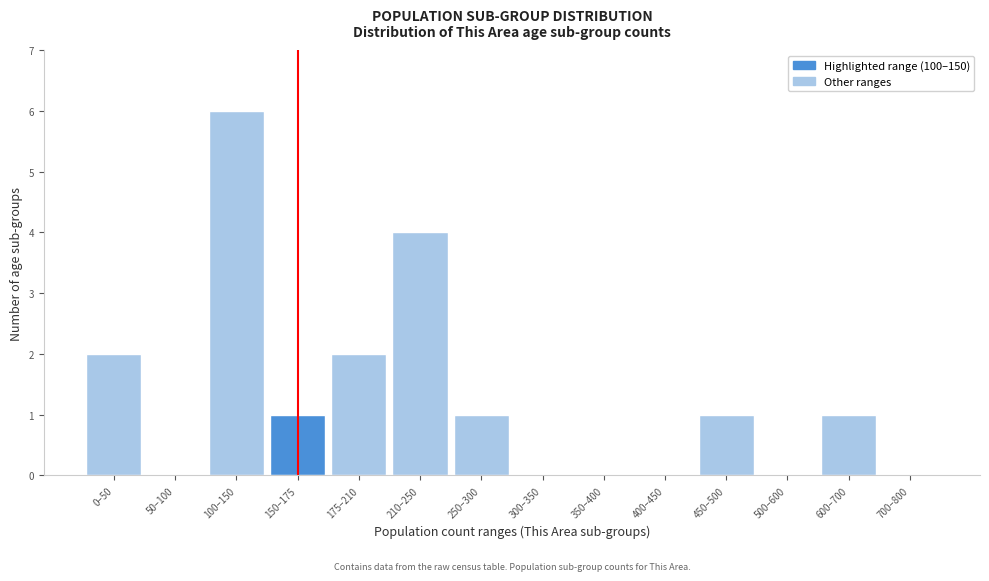

Reading left to right, transcribe all the data shown in this chart.

0–50=2	50–100=0	100–150=6	150–175=1	175–210=2	210–250=4	250–300=1	300–350=0	350–400=0	400–450=0	450–500=1	500–600=0	600–700=1	700–800=0